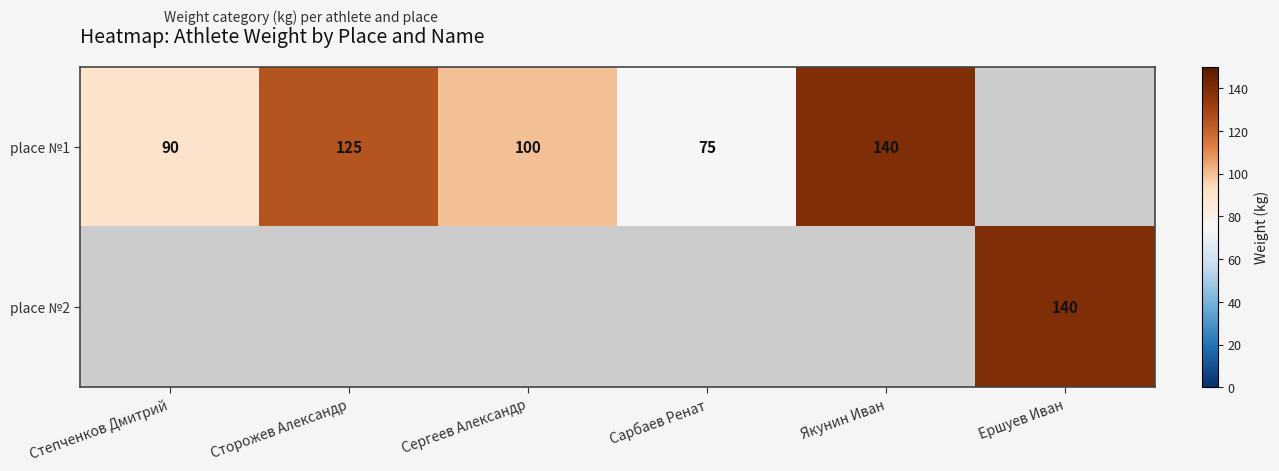

Which label corresponds to the smallest value in the chart?

Сарбаев Ренат